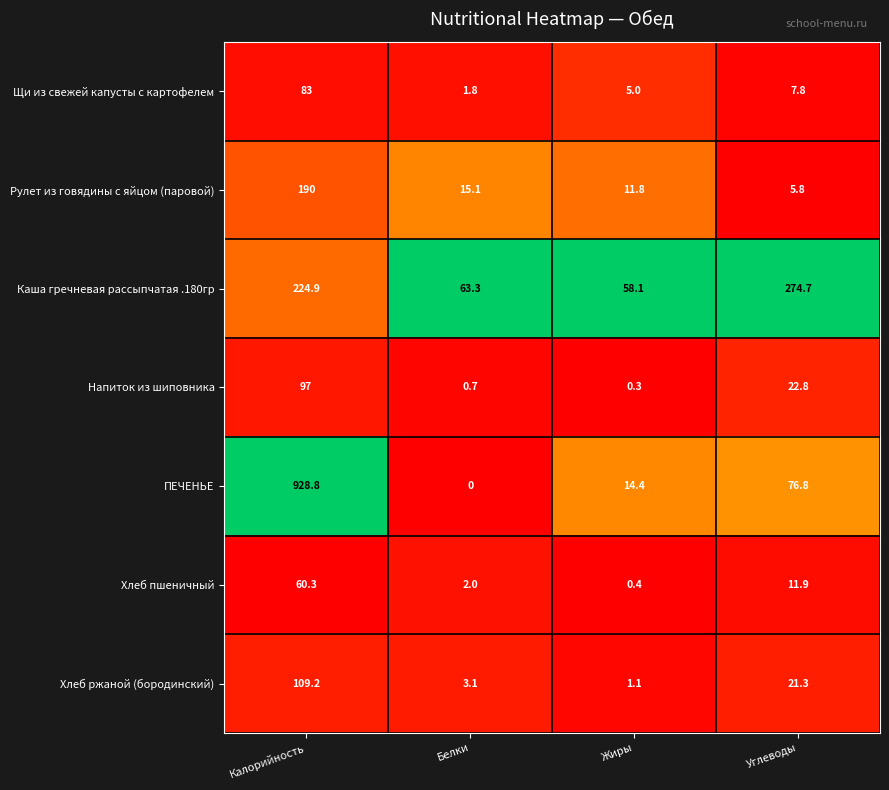

Reading left to right, list all the values displayed in this chart.

Щи из свежей капусты с картофелем: 83.0	1.8	5.0	7.8
Рулет из говядины с яйцом (паровой): 190.0	15.1	11.8	5.8
Каша гречневая рассыпчатая .180гр: 224.9	63.3	58.1	274.7
Напиток из шиповника: 97.0	0.7	0.3	22.8
ПЕЧЕНЬЕ: 928.8	0.0	14.4	76.8
Хлеб пшеничный: 60.3	2.0	0.4	11.9
Хлеб ржаной (бородинский): 109.2	3.1	1.1	21.3